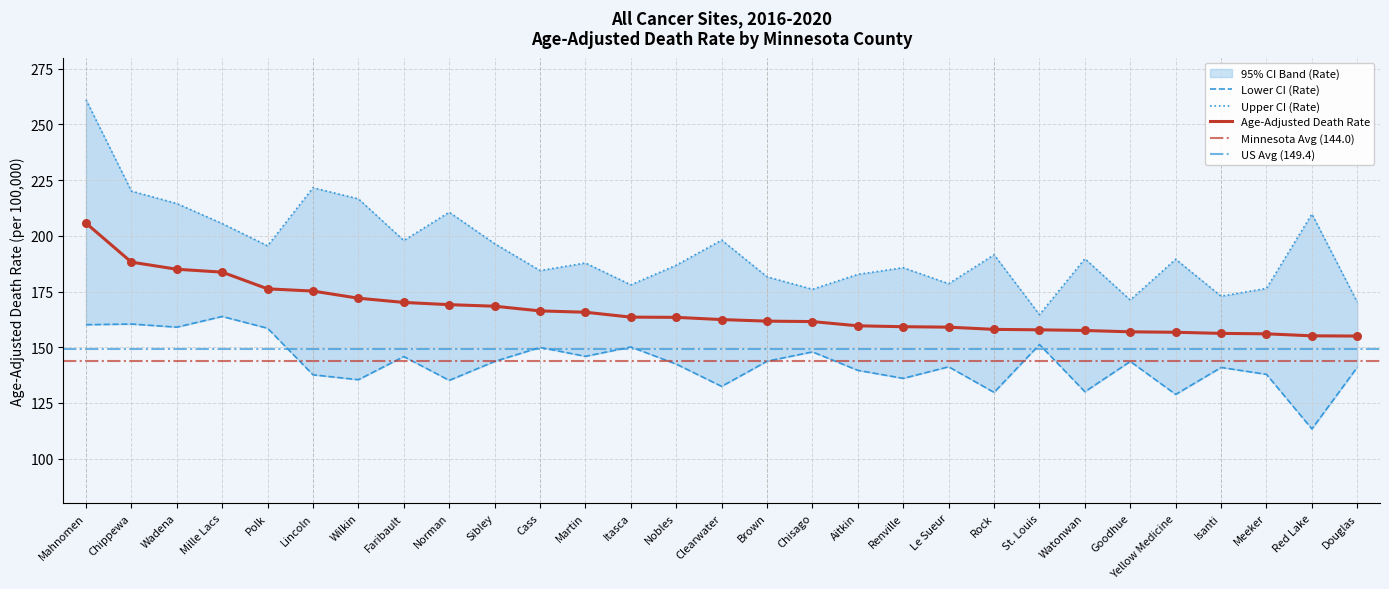

At how many categories does at least one series exceed 179?

21